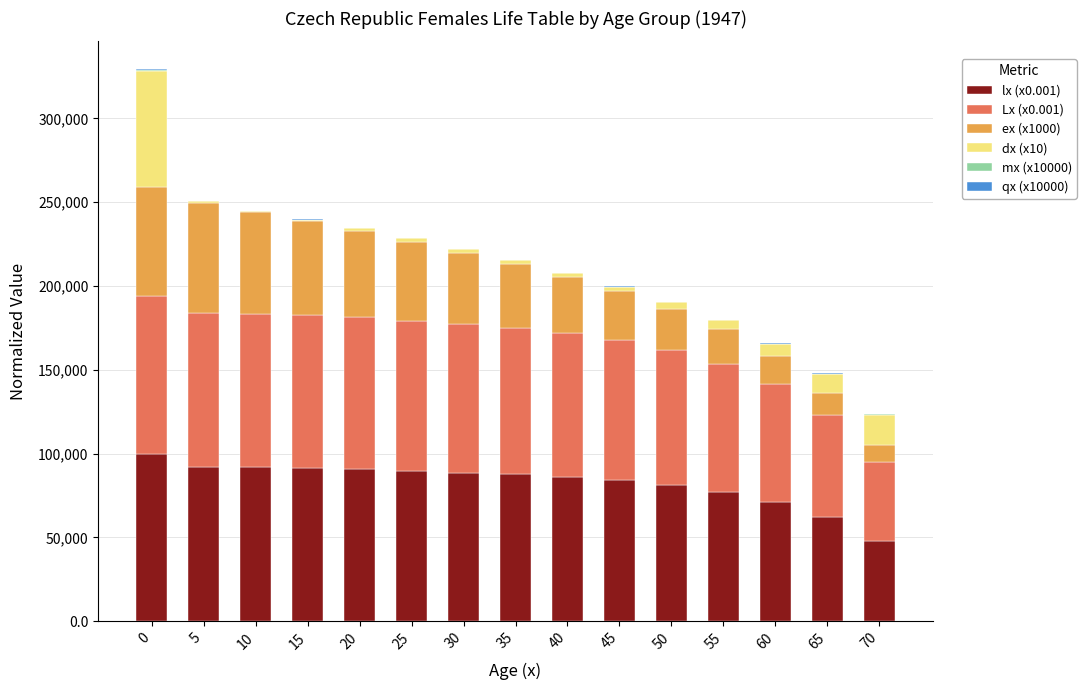

Which series changed the most between 30 and 70?

Lx (x0.001)